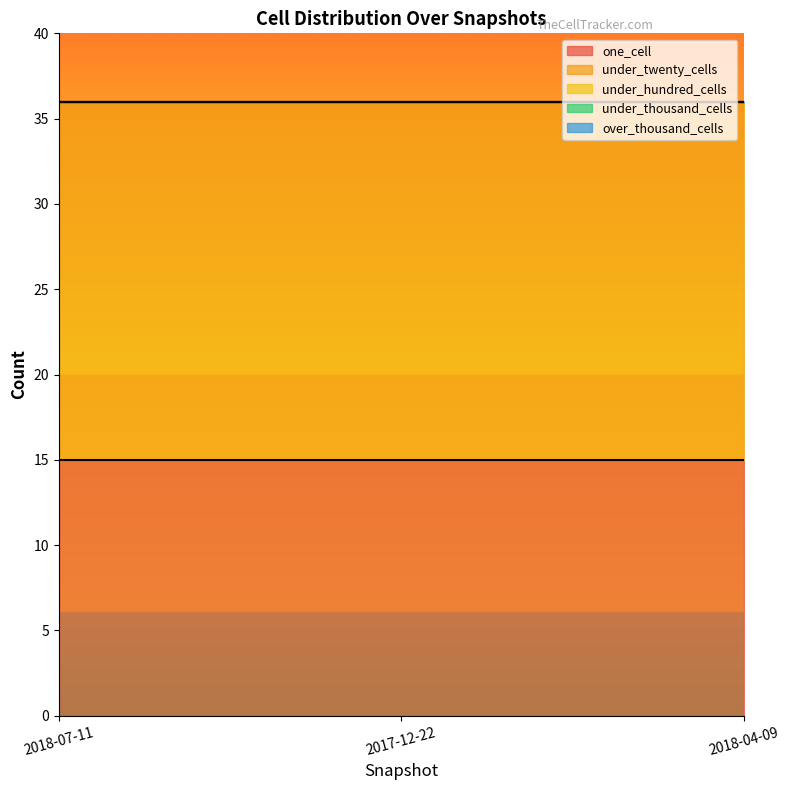

What position from the left is 2018-07-11?

1